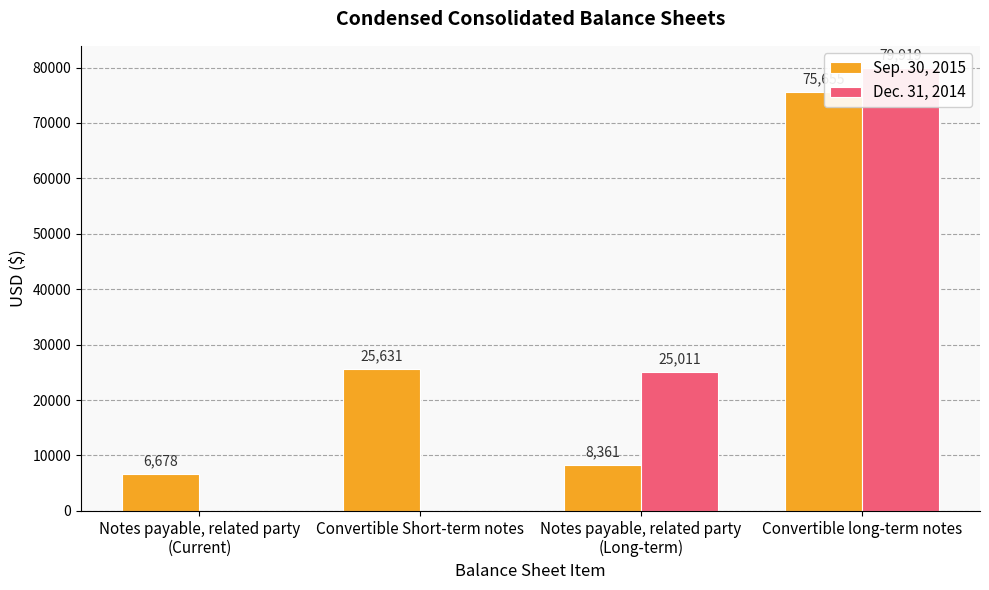

What is the difference between the highest and lowest values at Notes payable, related party
(Current)?

6678